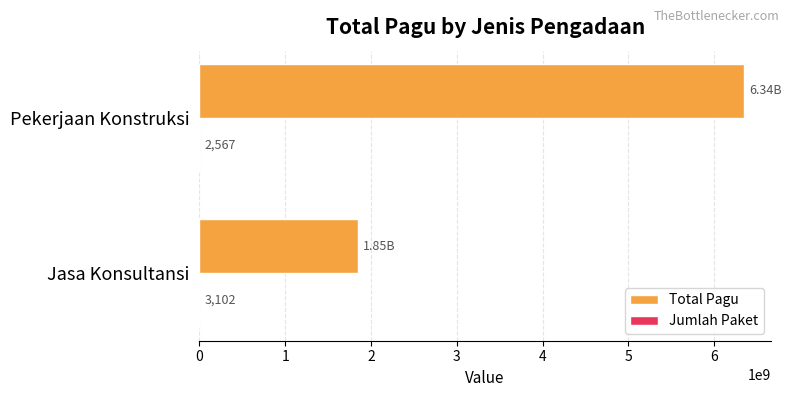

Which series has the largest total across all categories?

Total Pagu